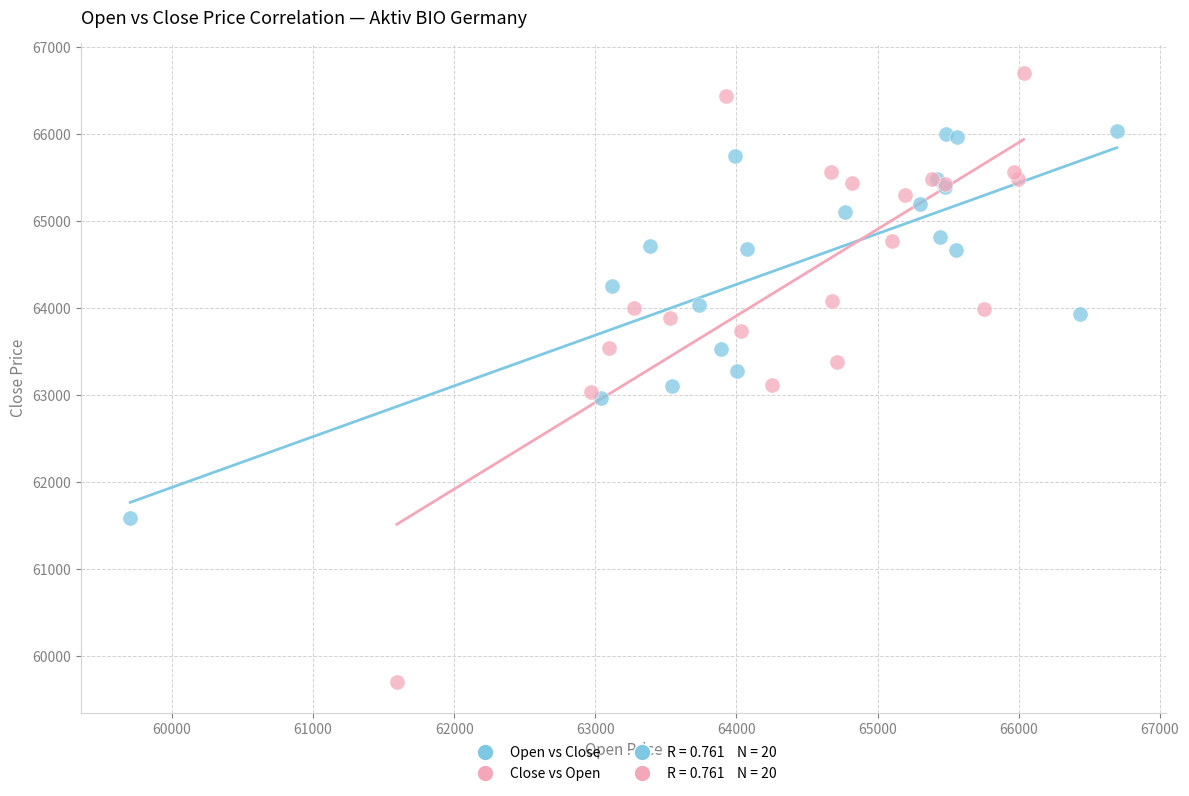

Which series contains the highest Y value?

Close vs Open